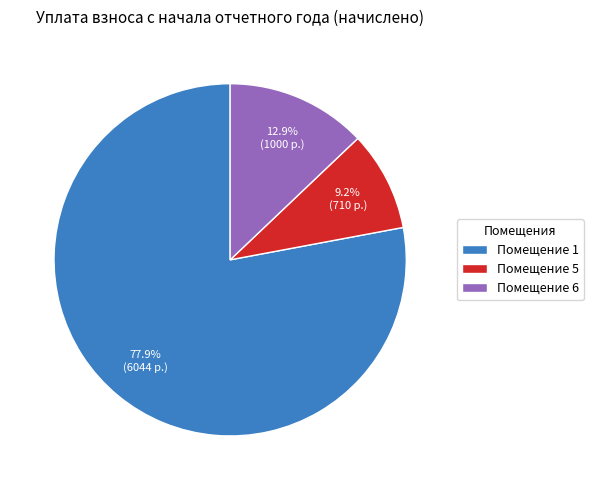

Which category has the biggest portion of the pie?

Помещение 1